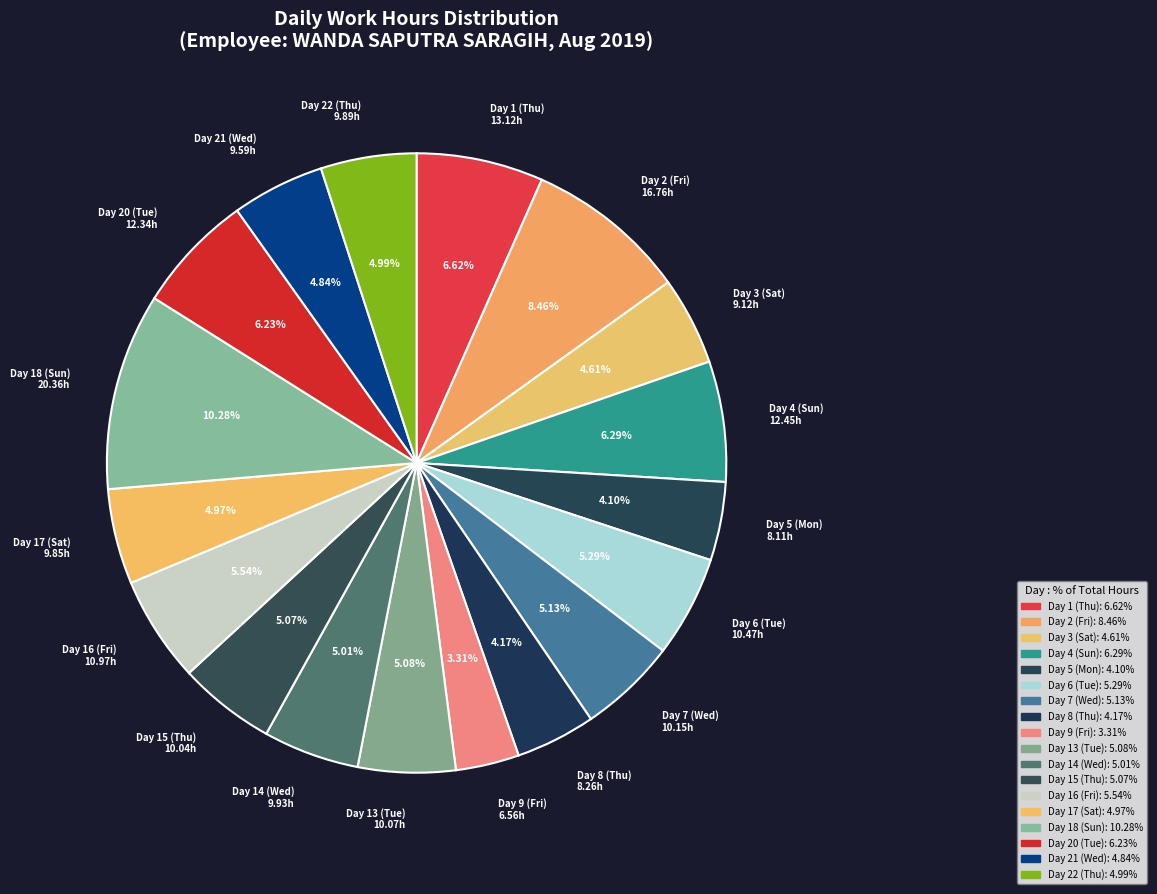

Is there any slice that represents more than half of the pie?

No